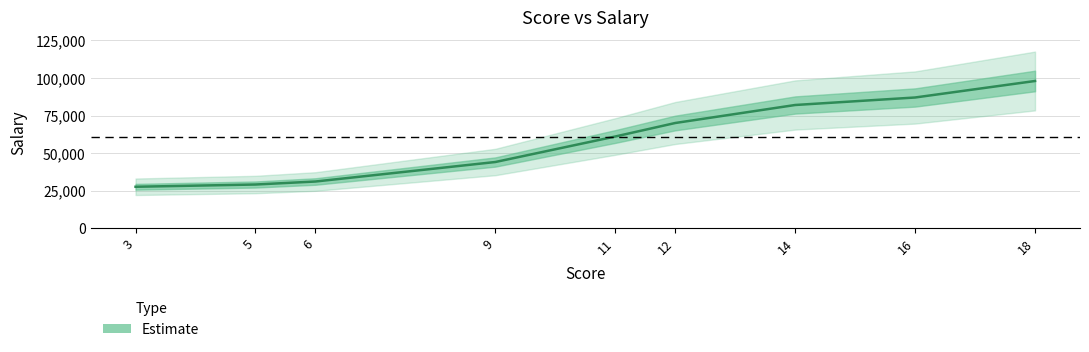

What is the value of the 4th point from the left?

44000